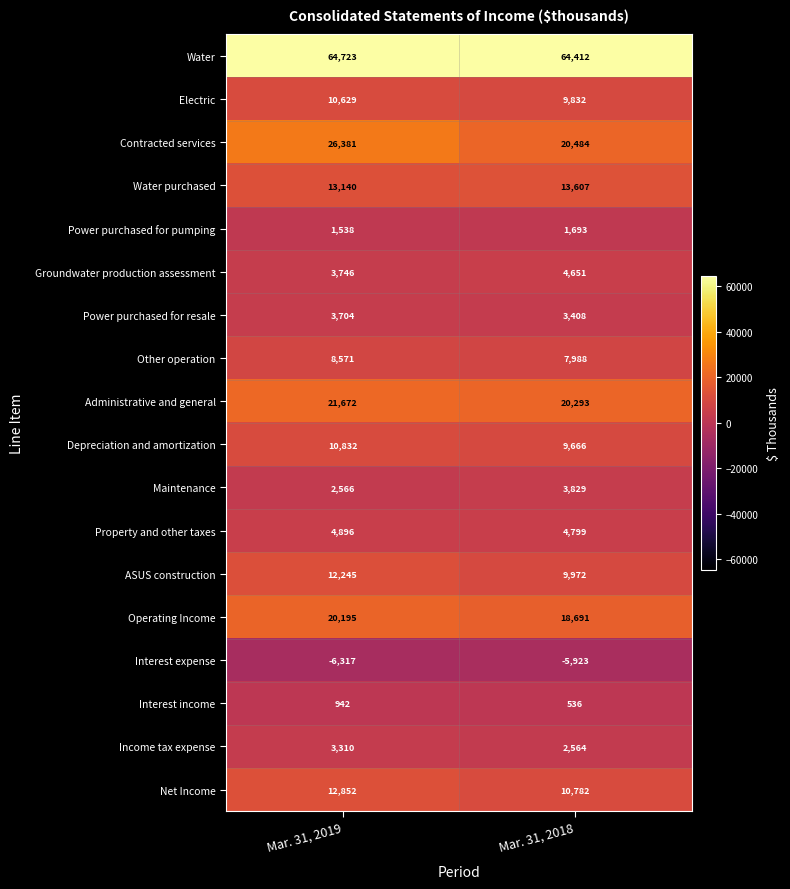

Where is Groundwater production assessment nearest to the value 4198?

Mar. 31, 2019